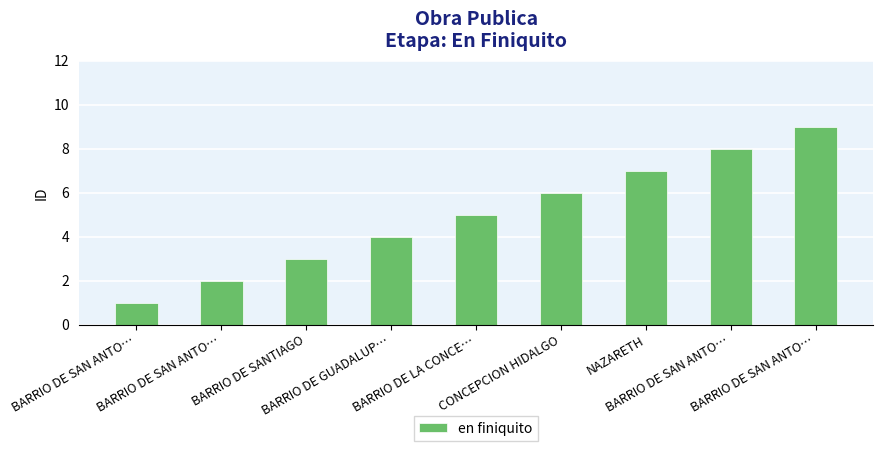

How many bars are there in total?

9